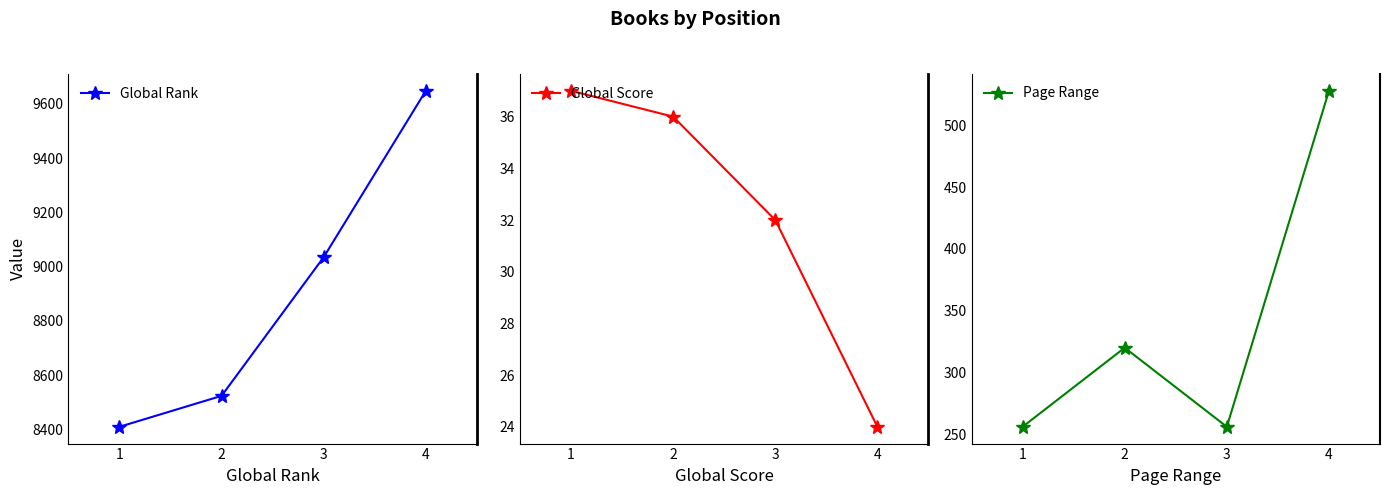

The Page Range series shows 320 at 2. True or false?

True